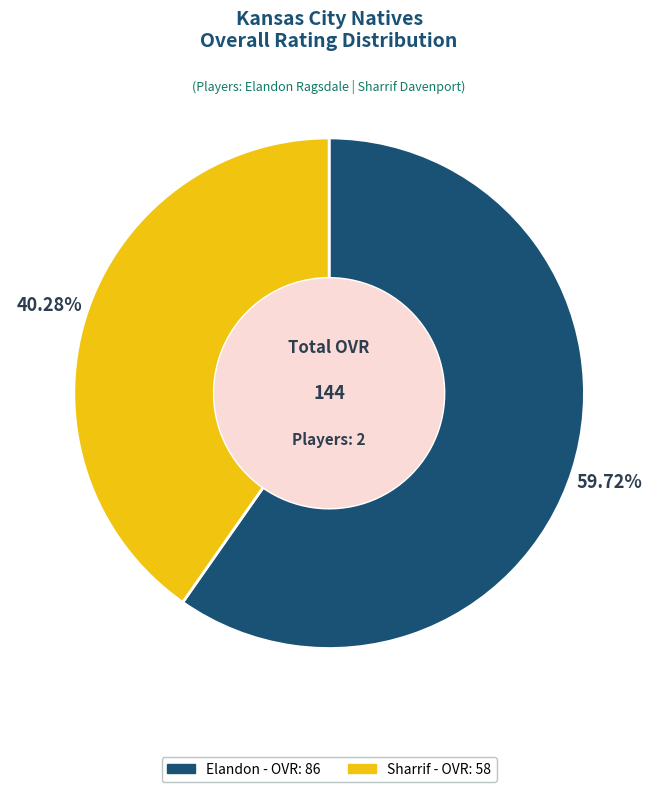

Combined, what portion of the pie is Elandon and Sharrif?

100.0%